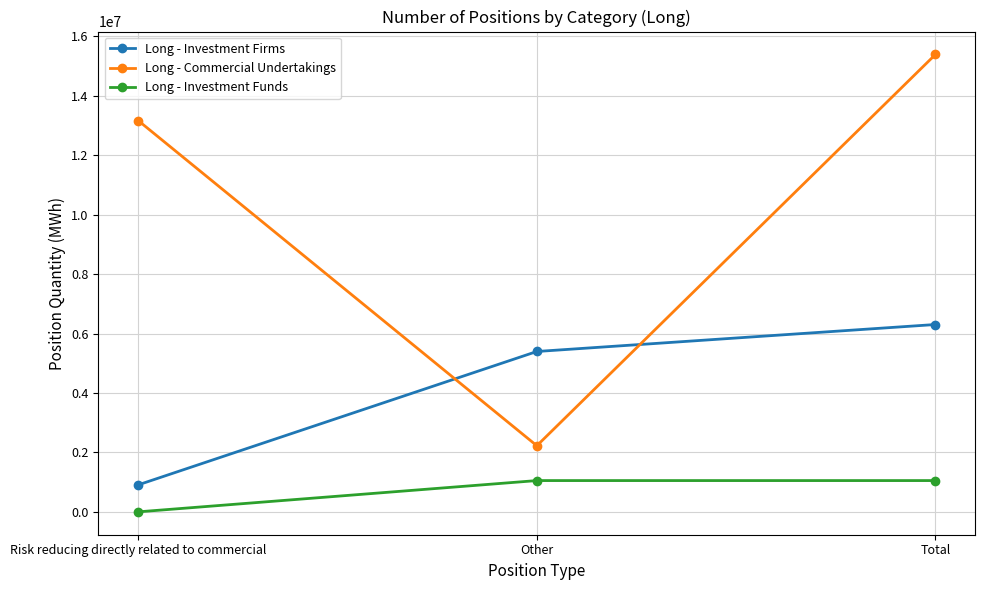

Is the value of Long - Investment Firms at Risk reducing directly related to commercial greater than the value of Long - Investment Funds at Total?

No